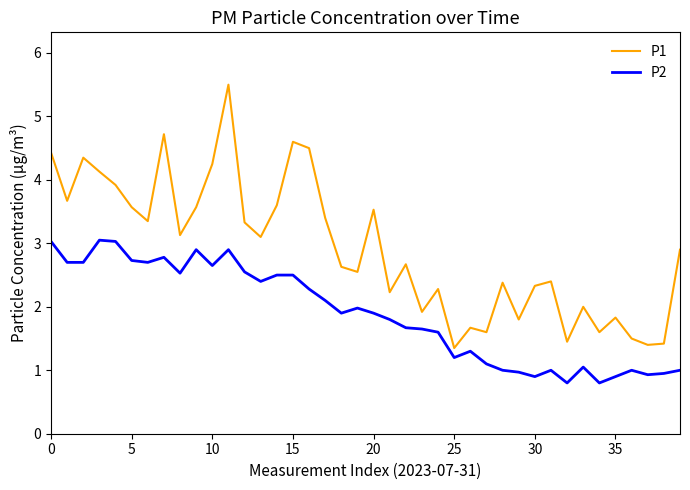

What is the greatest value displayed?

5.5